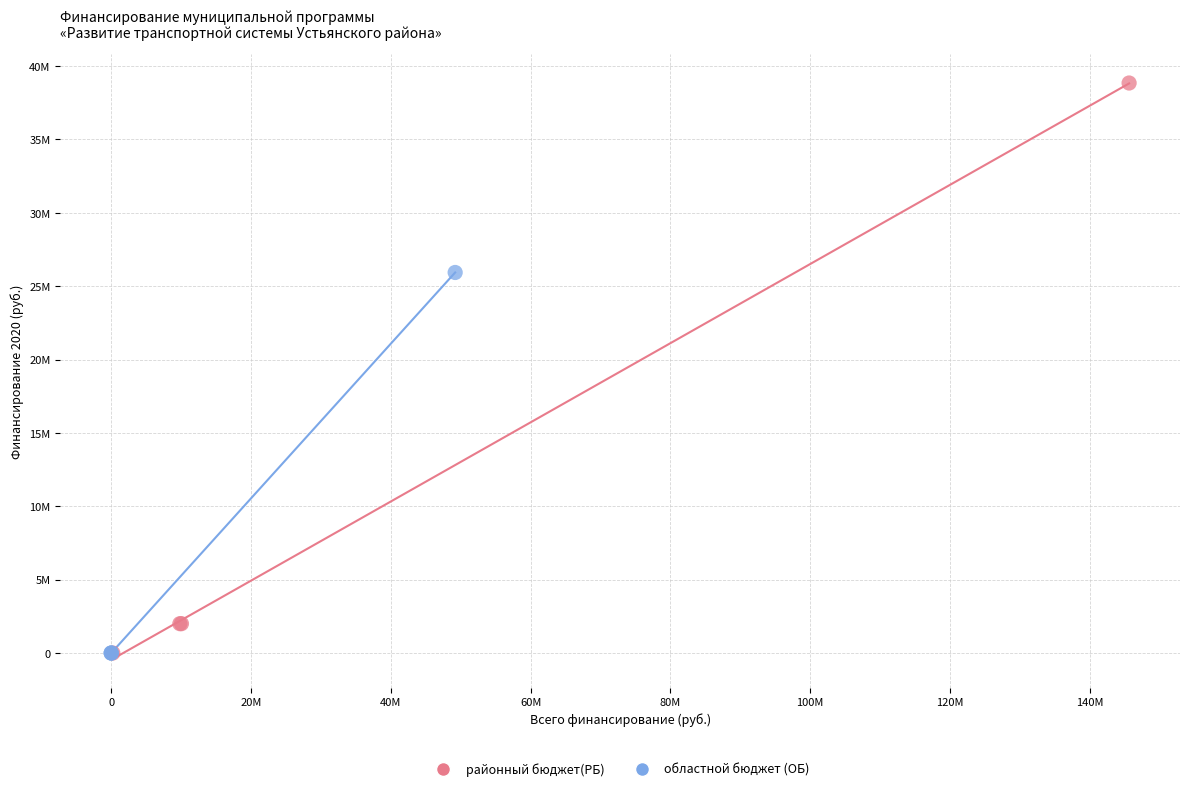

What are all the series names shown in the legend?

районный бюджет(РБ), областной бюджет (ОБ)